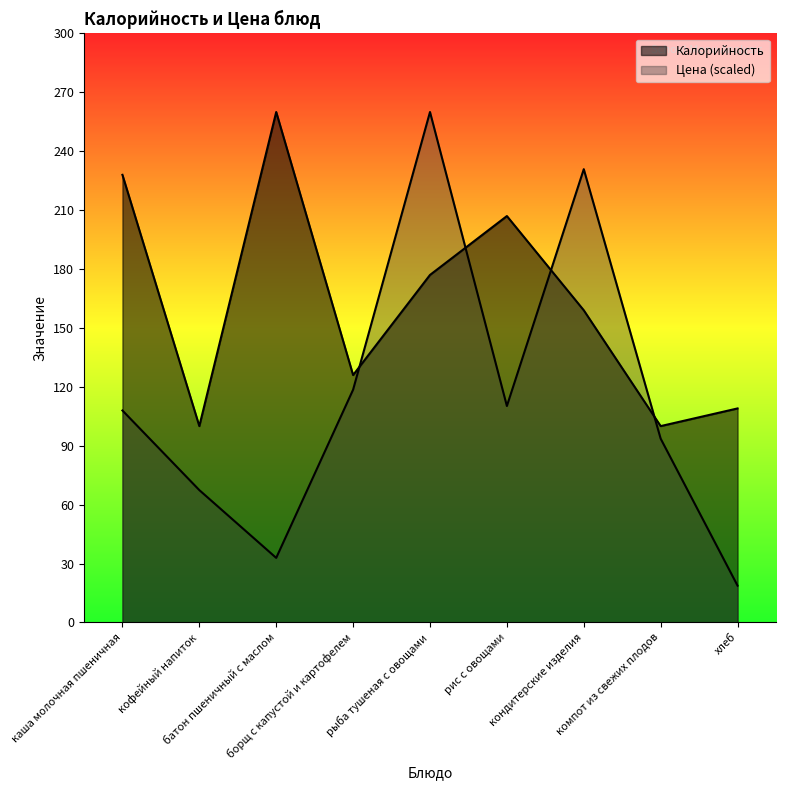

Reading left to right, list all the values displayed in this chart.

Калорийность: 228.0	100.0	260.0	126.0	177.0	207.0	159.0	100.0	109.0
Цена: 108.0	67.4	32.9	118.6	260.0	110.2	230.9	93.6	18.7